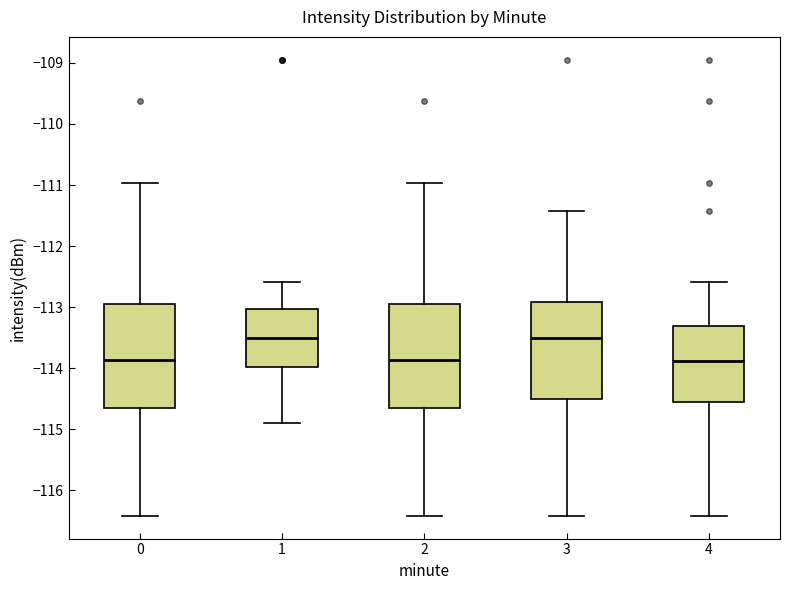

Reading left to right, transcribe this box plot: for each box, give where its median line is, the range the box spans, and where its two whiskers end, as read against the y-axis. The values are not printed on the chart, so give them approximately, as read against the axis.

0: median -113.9, box -114.7 to -113.0, whiskers -116.4 to -111.0
1: median -113.5, box -114.0 to -113.0, whiskers -114.9 to -112.6
2: median -113.9, box -114.7 to -113.0, whiskers -116.4 to -111.0
3: median -113.5, box -114.5 to -112.9, whiskers -116.4 to -111.4
4: median -113.9, box -114.6 to -113.3, whiskers -116.4 to -112.6